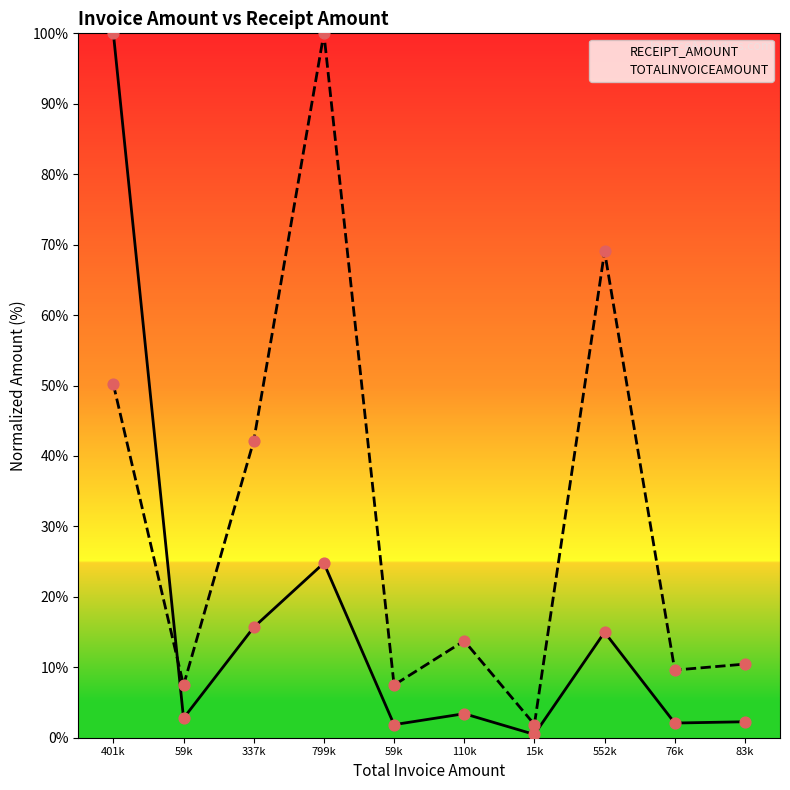

At which category is the sum across all series the highest?

401k